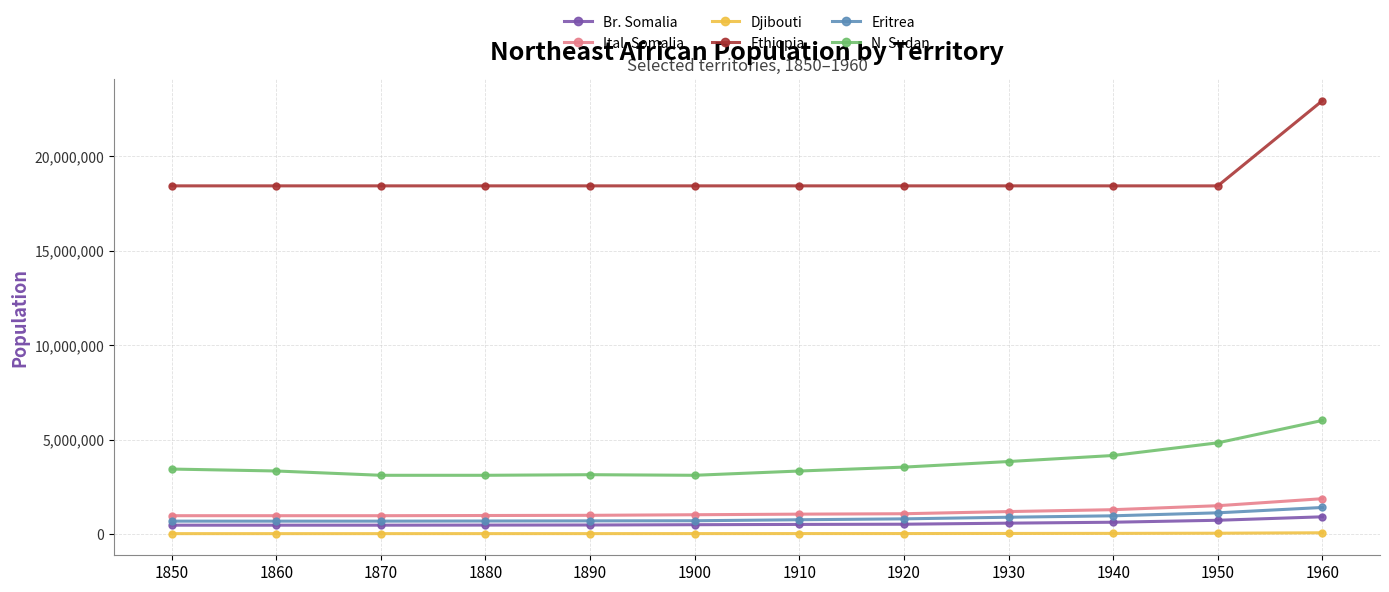

Does the chart display data point markers on the line(s)?

Yes